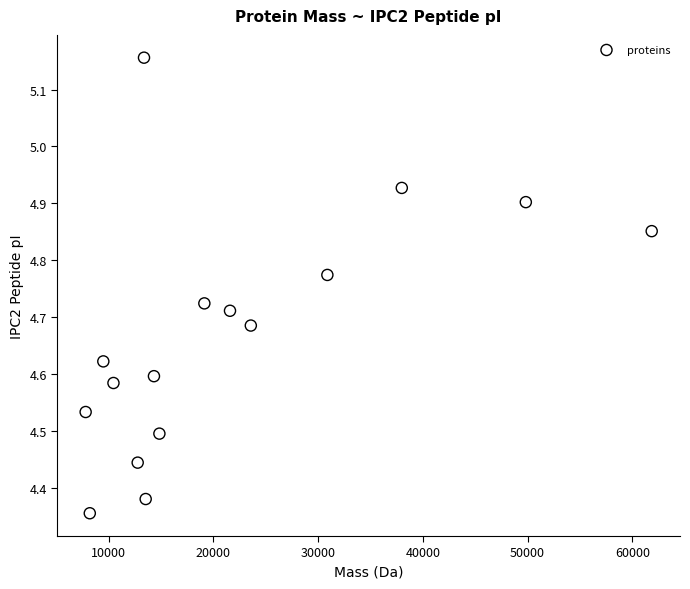

What is the range of X values (max minus min)?

54044.8